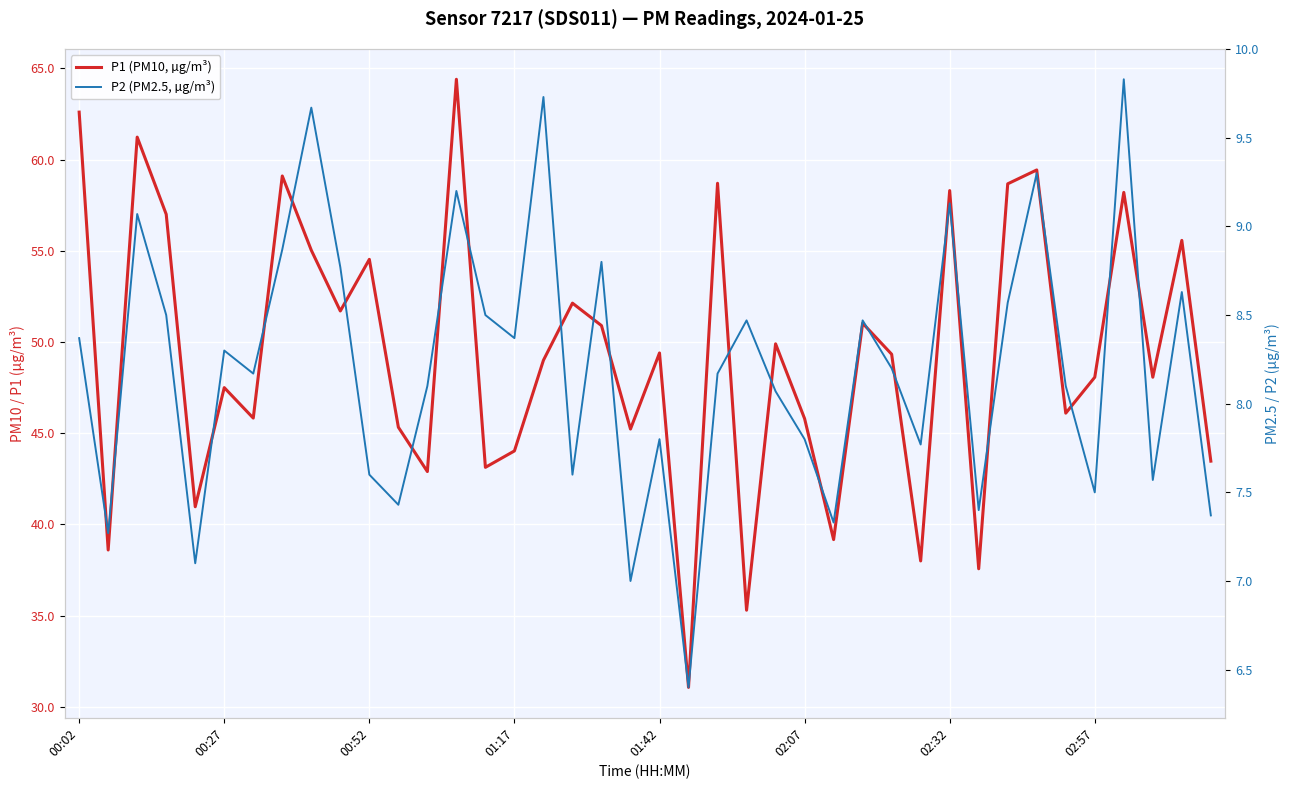

Is this an area chart (filled region under the line)?

No